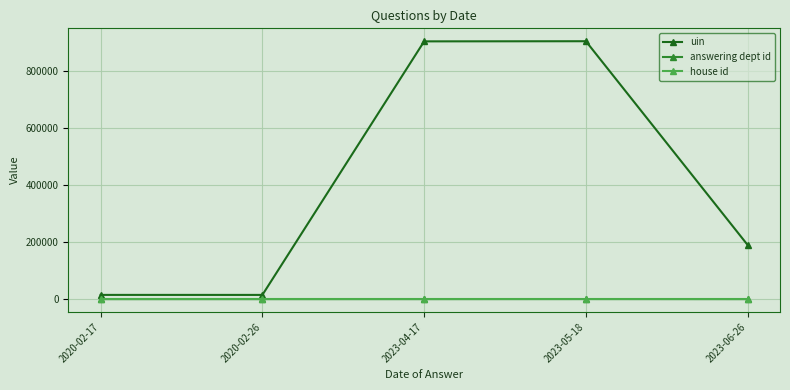

The value of uin at 2023-05-18 is 905007.0. True or false?

True